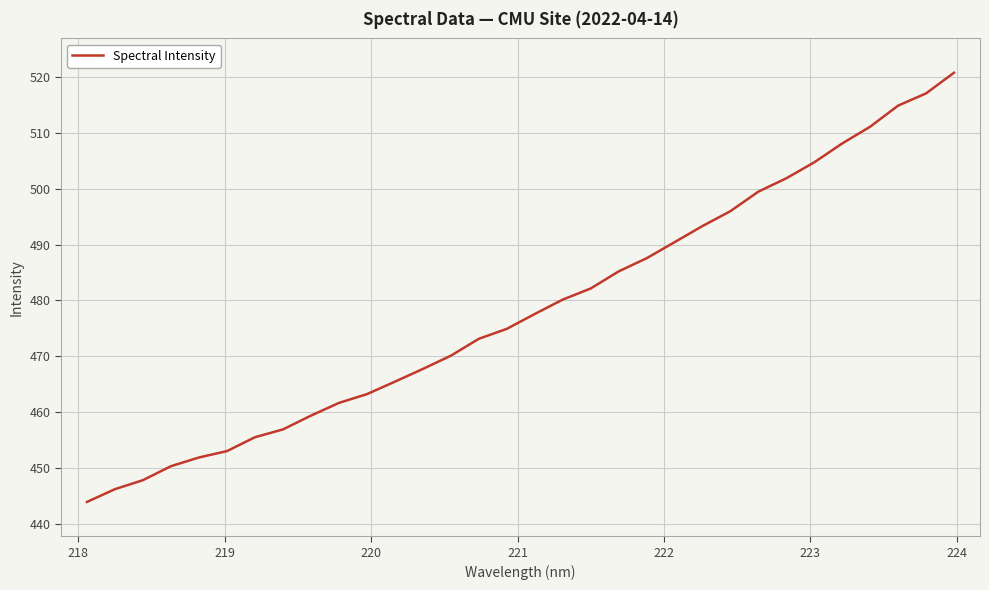

What is the maximum value shown in the chart?

520.8